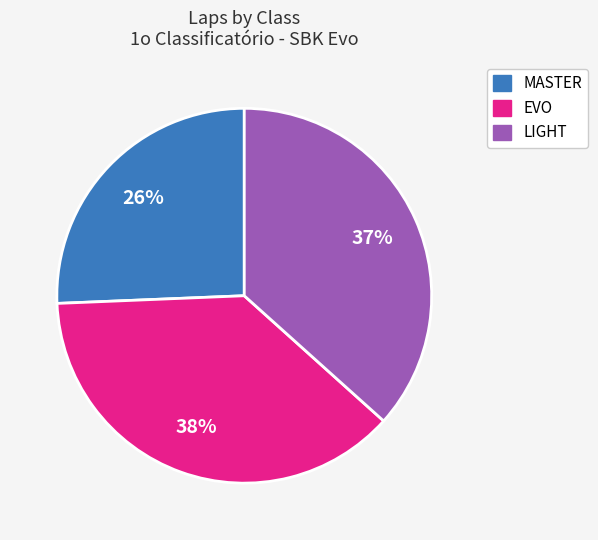

Is there any slice that represents more than half of the pie?

No